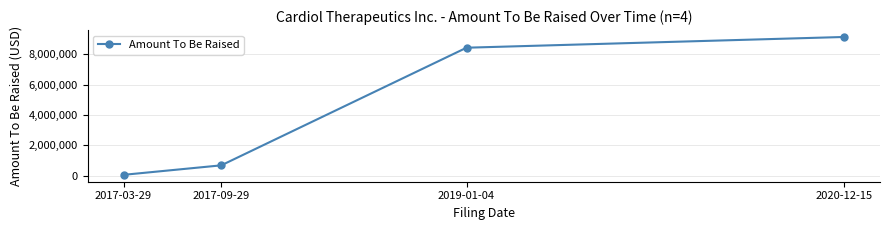

What value does the data have at 2017-03-29?

55658